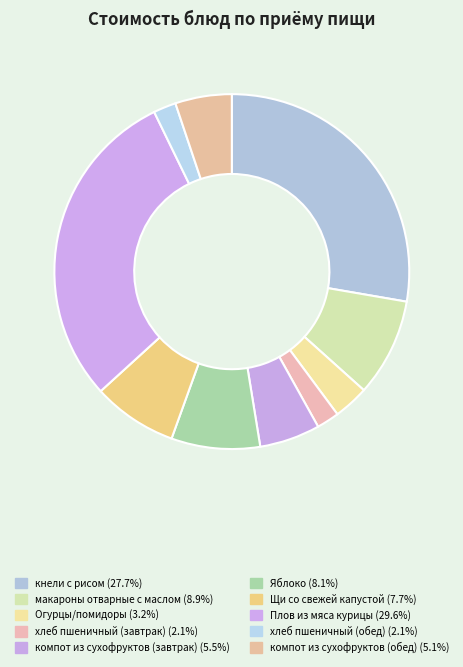

Is it true that Щи со свежей капустой is 8% of the pie?

True